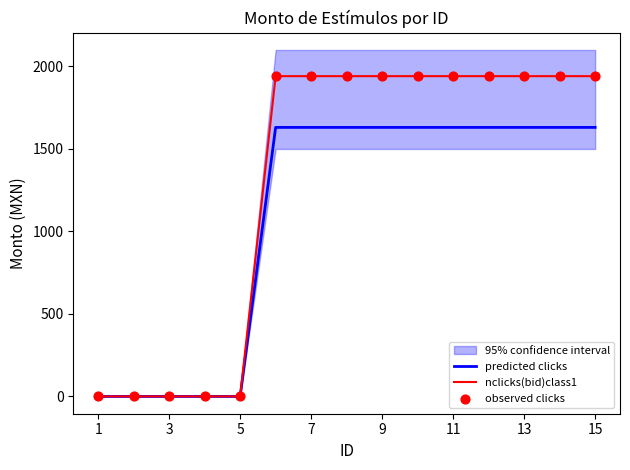

What is the maximum value for nclicks(bid)class1?

1941.2